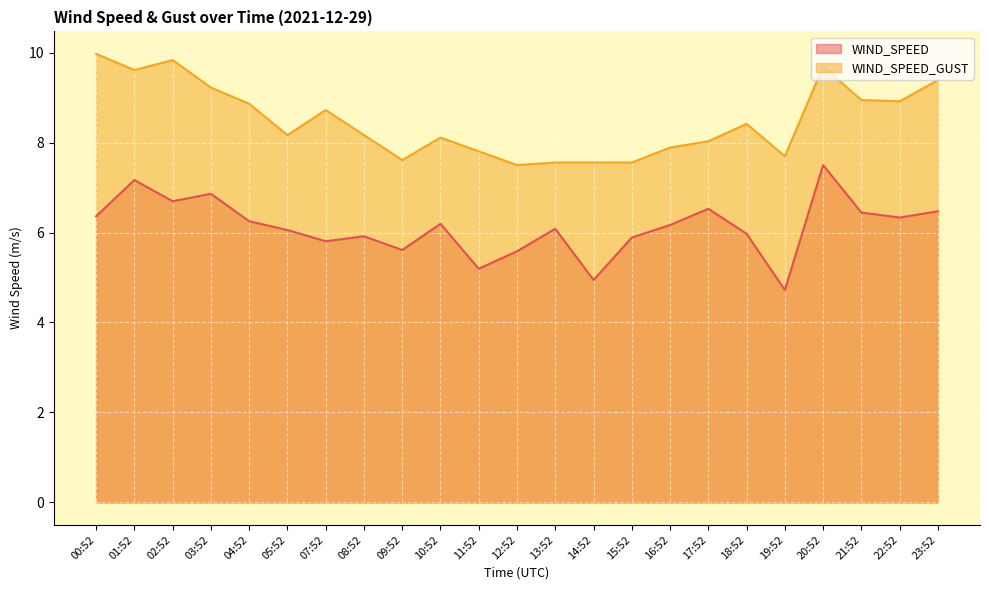

Reading right to left, what are all the values shown in this chart?

WIND_SPEED: 6.5	6.3	6.4	7.5	4.7	6.0	6.5	6.2	5.9	4.9	6.1	5.6	5.2	6.2	5.6	5.9	5.8	6.1	6.2	6.9	6.7	7.2	6.4
WIND_SPEED_GUST: 9.4	8.9	8.9	9.7	7.7	8.4	8.0	7.9	7.6	7.6	7.6	7.5	7.8	8.1	7.6	8.2	8.7	8.2	8.9	9.2	9.8	9.6	10.0